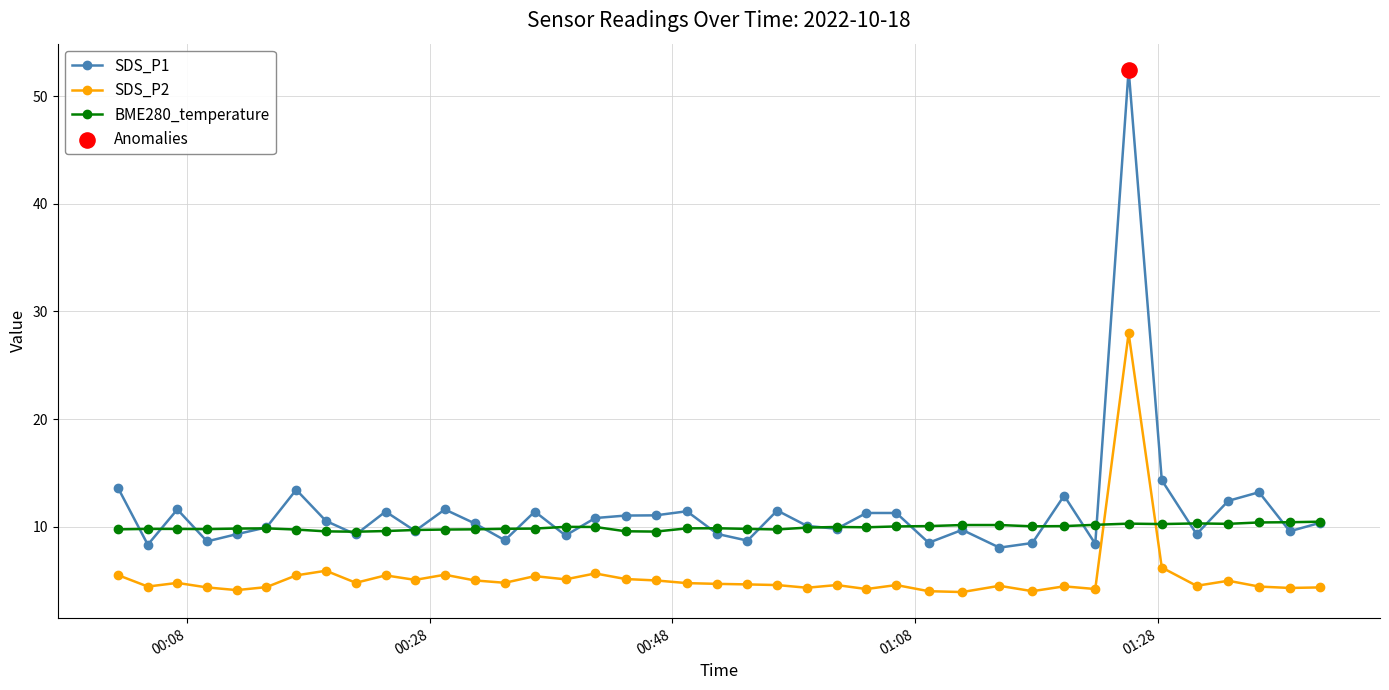

Which series has the largest range (max minus min)?

SDS_P1